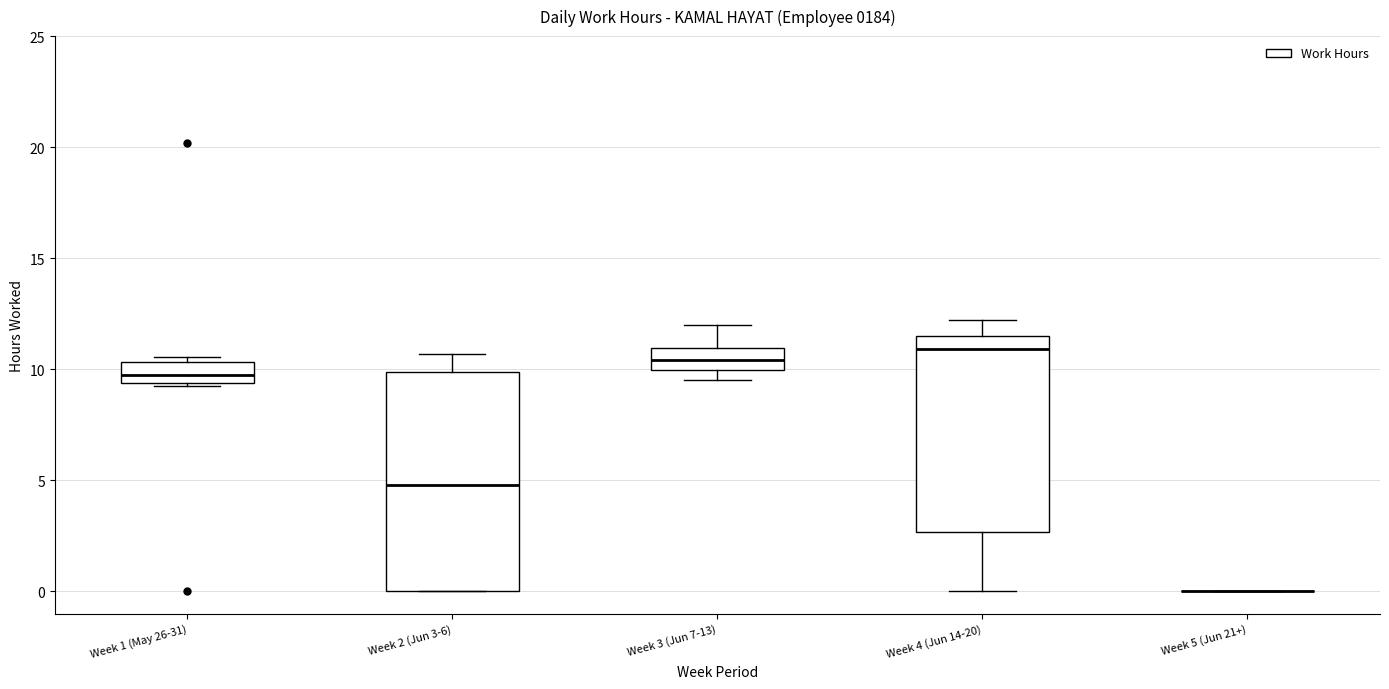

Reading left to right, read every box against the y-axis: the position of its median line, the range the box covers, and the ends of its whiskers. The values are not printed on the chart, so give them approximately, as read against the axis.

Week 1 (May 26-31): median 10.0, box 9.5 to 10.5, whiskers 9.5 to 10.5 (just above the box's upper edge)
Week 2 (Jun 3-6): median 5.0, box 0.0 to 10.0, whiskers 0.0 to 10.5
Week 3 (Jun 7-13): median 10.5, box 10.0 to 11.0, whiskers 9.5 to 12.0
Week 4 (Jun 14-20): median 11.0, box 2.5 to 11.5, whiskers 0.0 to 12.0
Week 5 (Jun 21+): box collapsed to a line at 0.0, whiskers 0.0 to 0.0